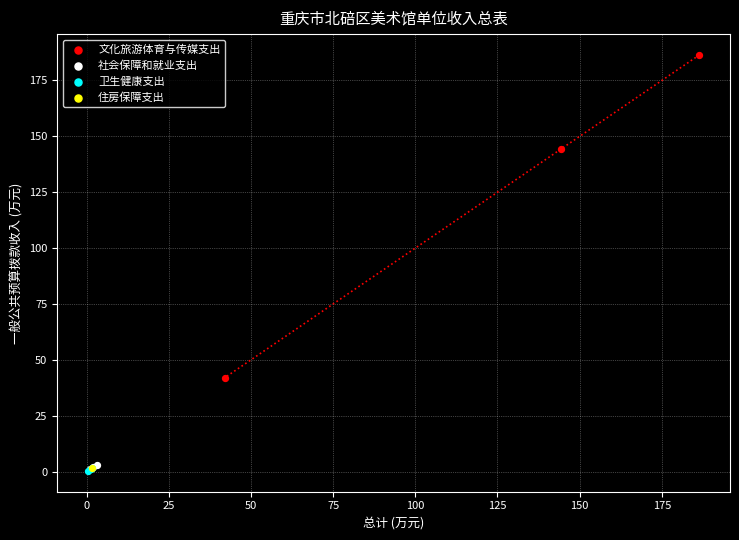

Which series reaches the maximum Y coordinate?

文化旅游体育与传媒支出